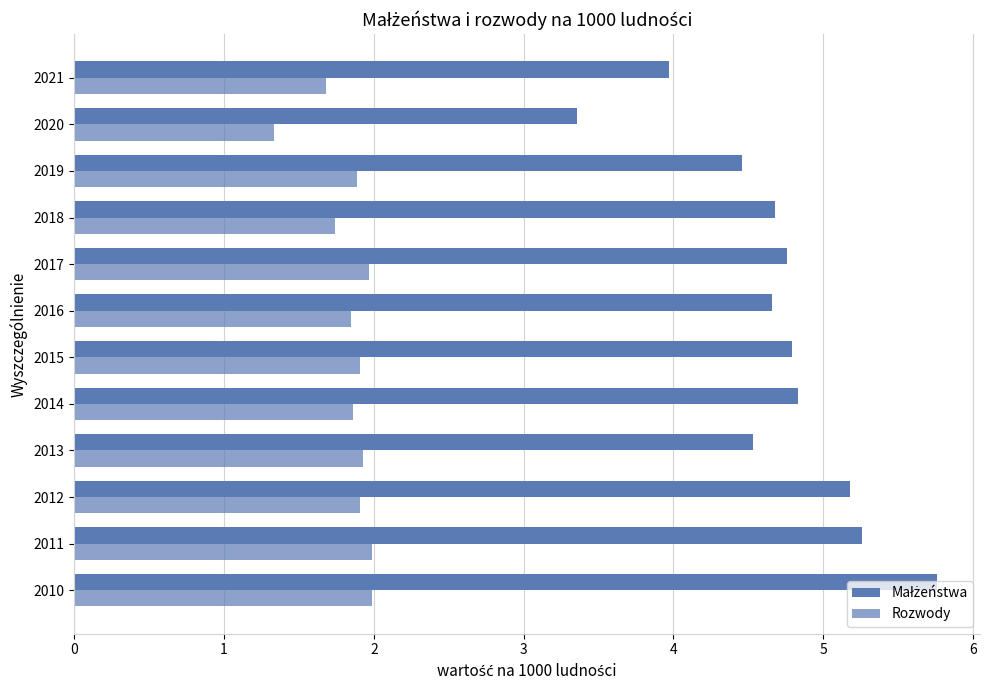

Count the number of data series in this chart.

2